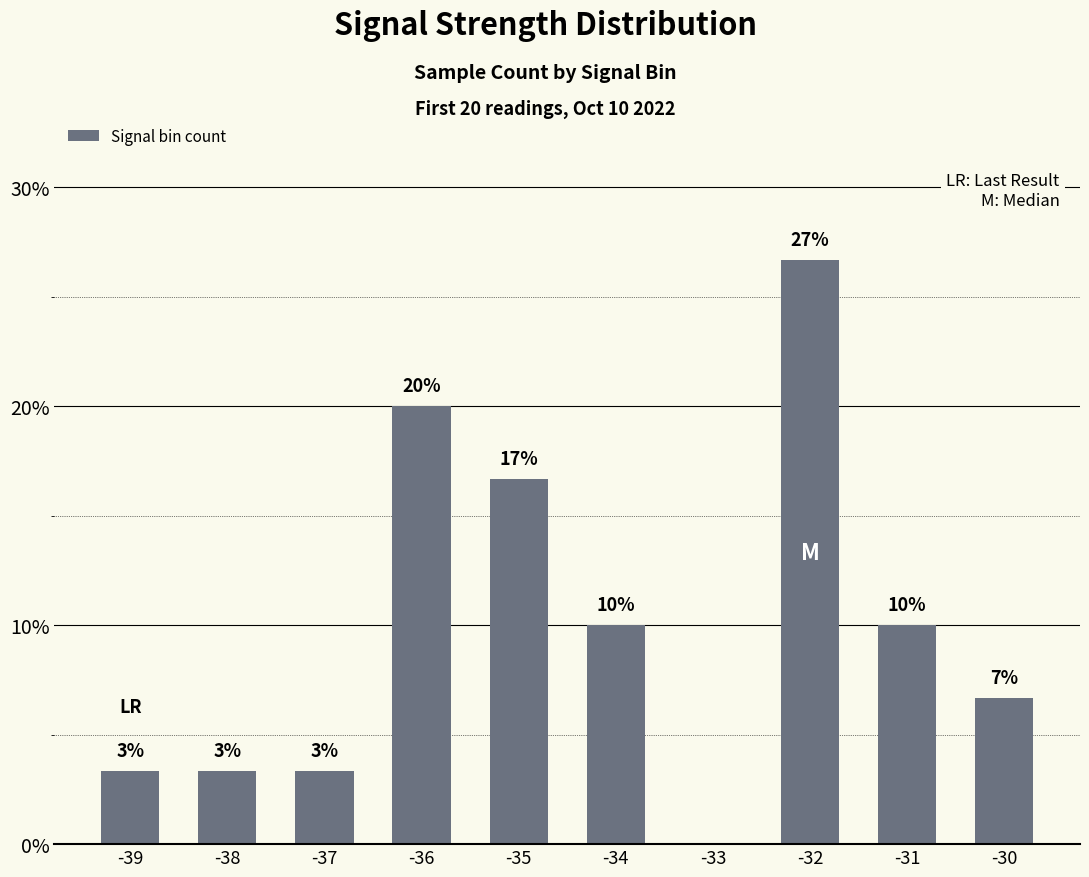

Are the bars horizontal?

No